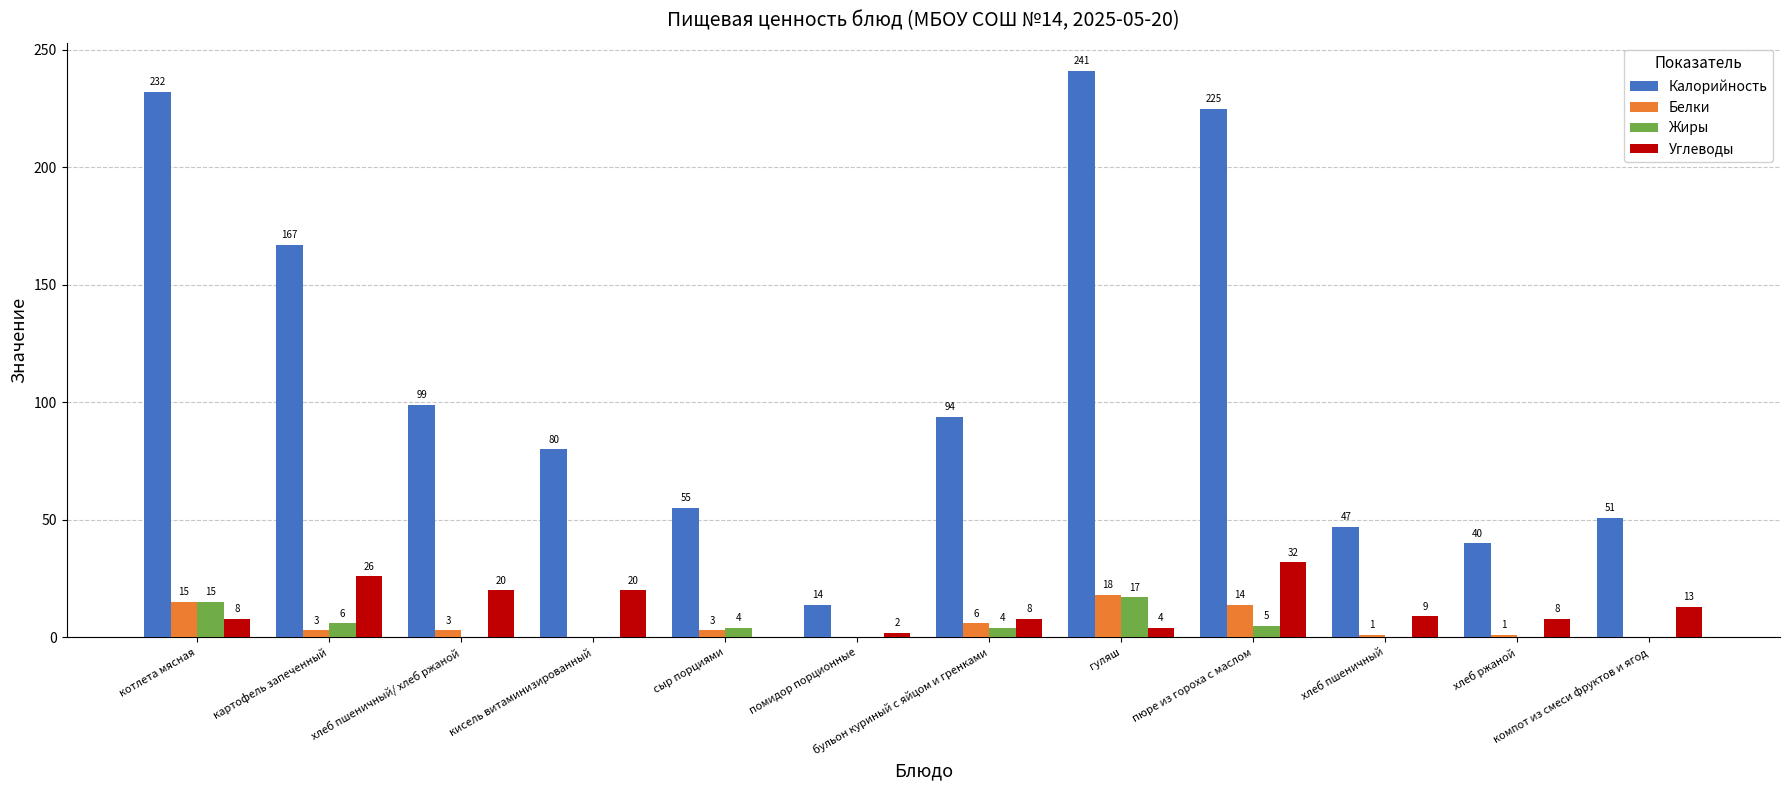

Reading left to right, extract all data points from this chart.

Калорийность: котлета мясная=232	картофель запеченный=167	хлеб пшеничный/ хлеб ржаной=99	кисель витаминизированный=80	сыр порциями=55	помидор порционные=14	бульон куриный с яйцом и гренками=94	гуляш=241	пюре из гороха с маслом=225	хлеб пшеничный=47	хлеб ржаной=40	компот из смеси фруктов и ягод=51
Белки: котлета мясная=15	картофель запеченный=3	хлеб пшеничный/ хлеб ржаной=3	кисель витаминизированный=0	сыр порциями=3	помидор порционные=0	бульон куриный с яйцом и гренками=6	гуляш=18	пюре из гороха с маслом=14	хлеб пшеничный=1	хлеб ржаной=1	компот из смеси фруктов и ягод=0
Жиры: котлета мясная=15	картофель запеченный=6	хлеб пшеничный/ хлеб ржаной=0	кисель витаминизированный=0	сыр порциями=4	помидор порционные=0	бульон куриный с яйцом и гренками=4	гуляш=17	пюре из гороха с маслом=5	хлеб пшеничный=0	хлеб ржаной=0	компот из смеси фруктов и ягод=0
Углеводы: котлета мясная=8	картофель запеченный=26	хлеб пшеничный/ хлеб ржаной=20	кисель витаминизированный=20	сыр порциями=0	помидор порционные=2	бульон куриный с яйцом и гренками=8	гуляш=4	пюре из гороха с маслом=32	хлеб пшеничный=9	хлеб ржаной=8	компот из смеси фруктов и ягод=13